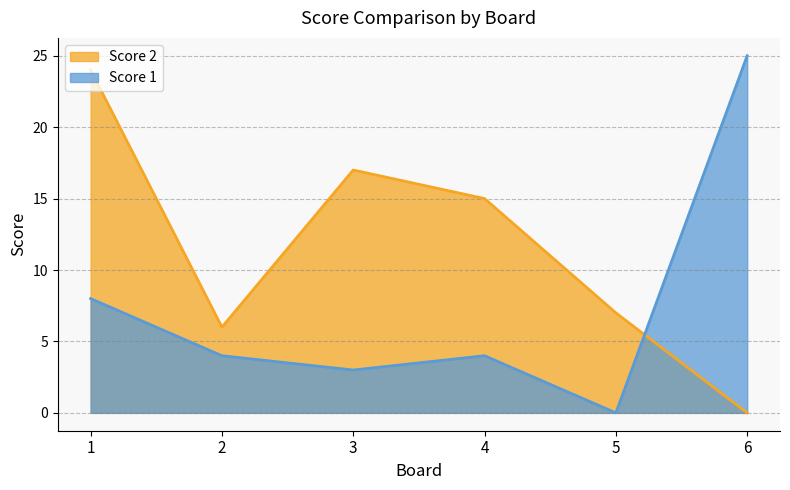

List the series in order of their overall mean, lowest first.

Score 1, Score 2